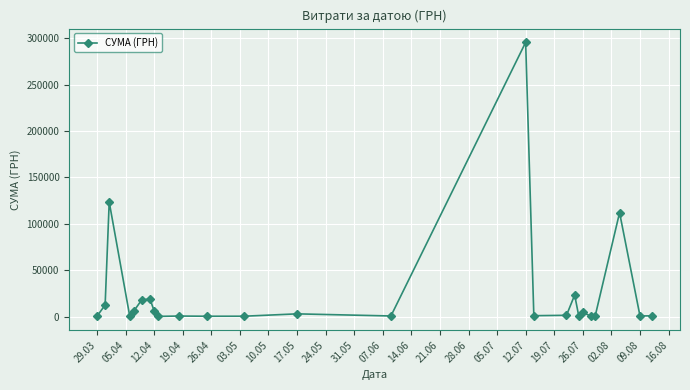

What is the average value?

25239.1